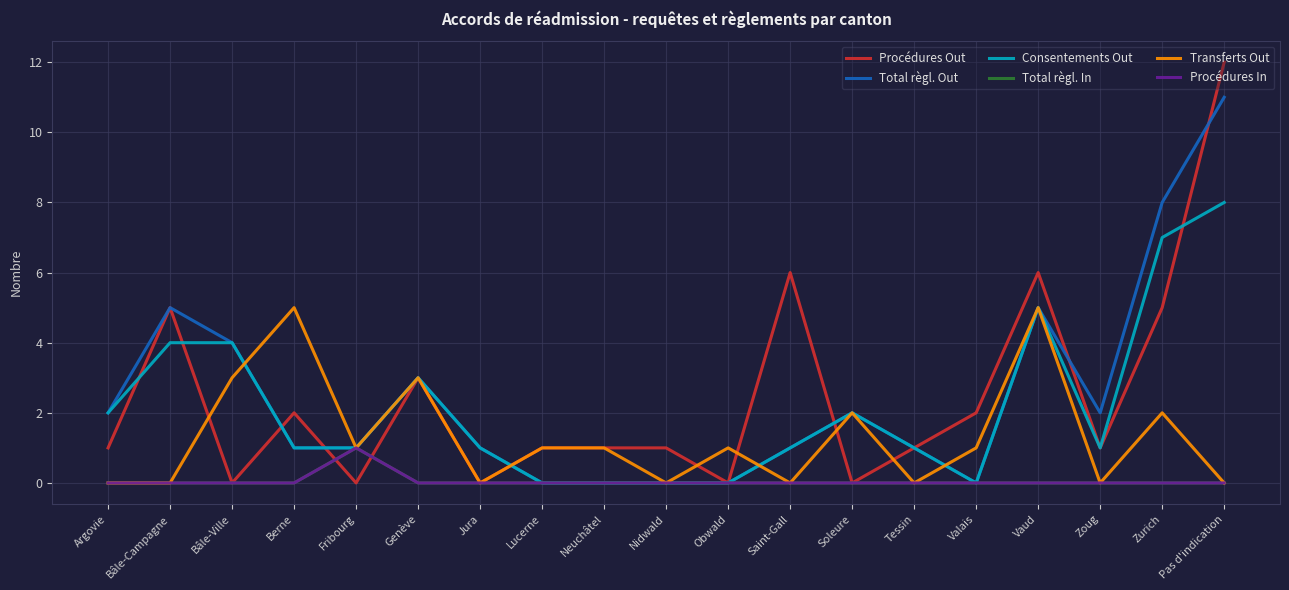

Does the chart display data point markers on the line(s)?

No